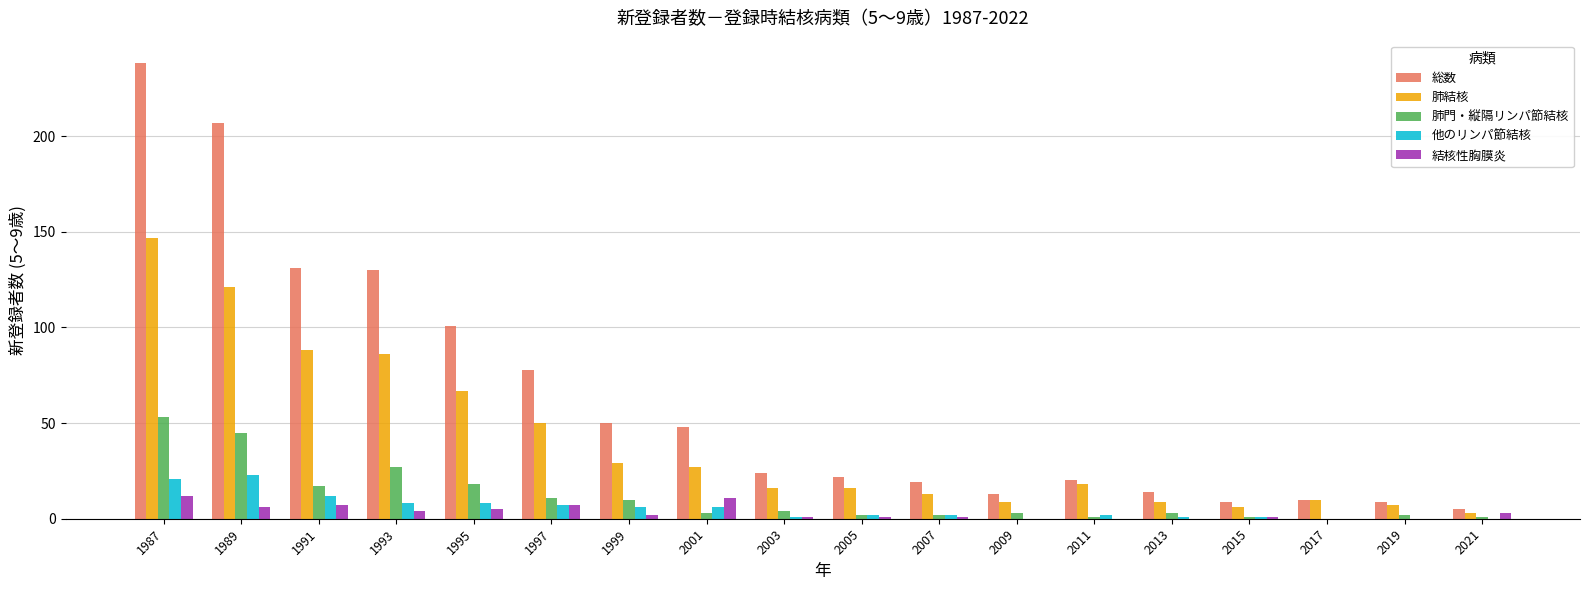

The 他のリンパ節結核 series shows 6 at 2001. True or false?

True